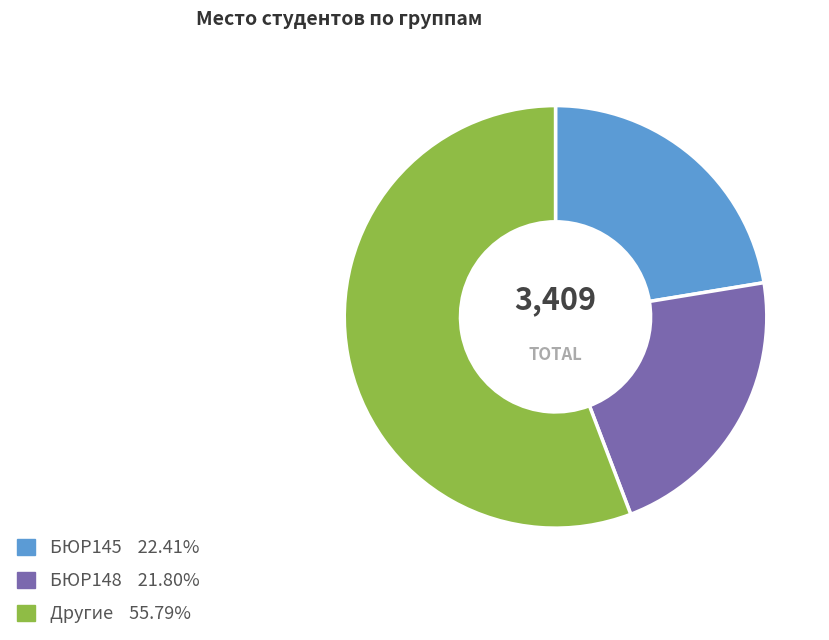

Is there a majority slice in this chart?

Yes